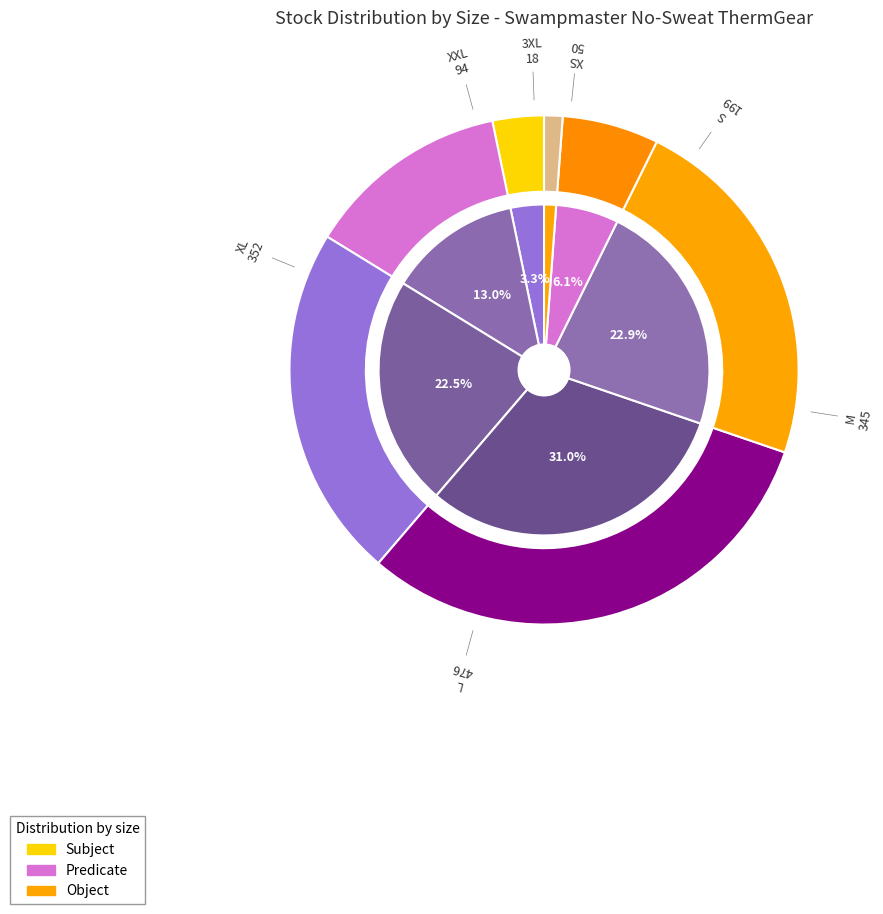

Between XXL and 3XL, which is larger?

XXL